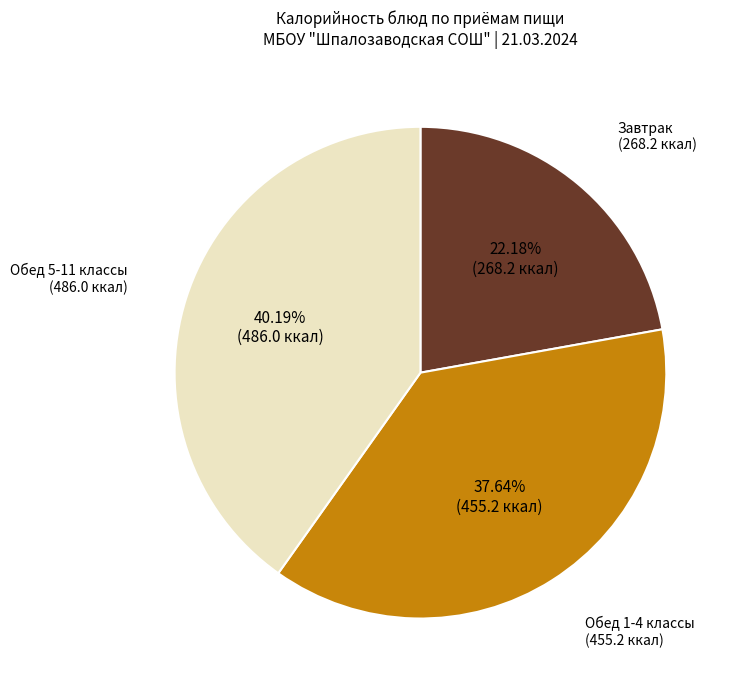

Which slice is the largest?

Обед 5-11 классы